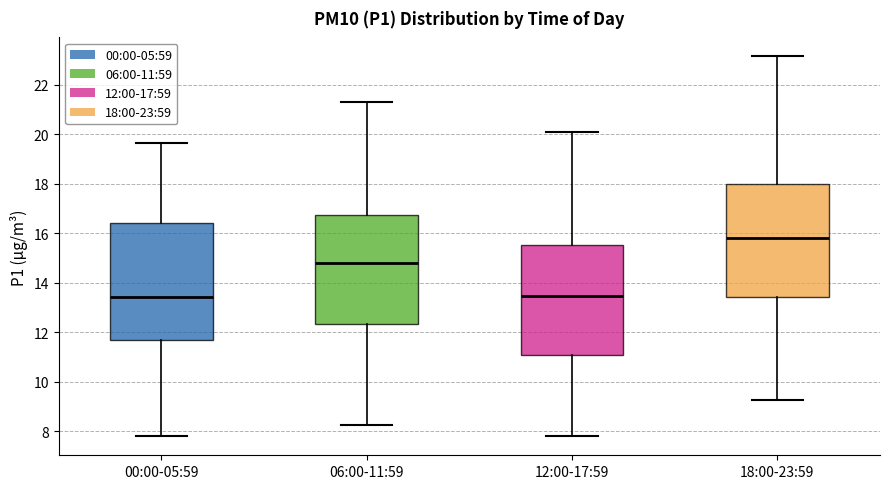

Reading left to right, transcribe this box plot: for each box, give where its median line is, the range the box spans, and where its two whiskers end, as read against the y-axis. The values are not printed on the chart, so give them approximately, as read against the axis.

00:00-05:59: median 13.4, box 11.6 to 16.4, whiskers 7.8 to 19.6
06:00-11:59: median 14.8, box 12.4 to 16.8, whiskers 8.2 to 21.4
12:00-17:59: median 13.4, box 11.0 to 15.6, whiskers 7.8 to 20.2
18:00-23:59: median 15.8, box 13.4 to 18.0, whiskers 9.2 to 23.2